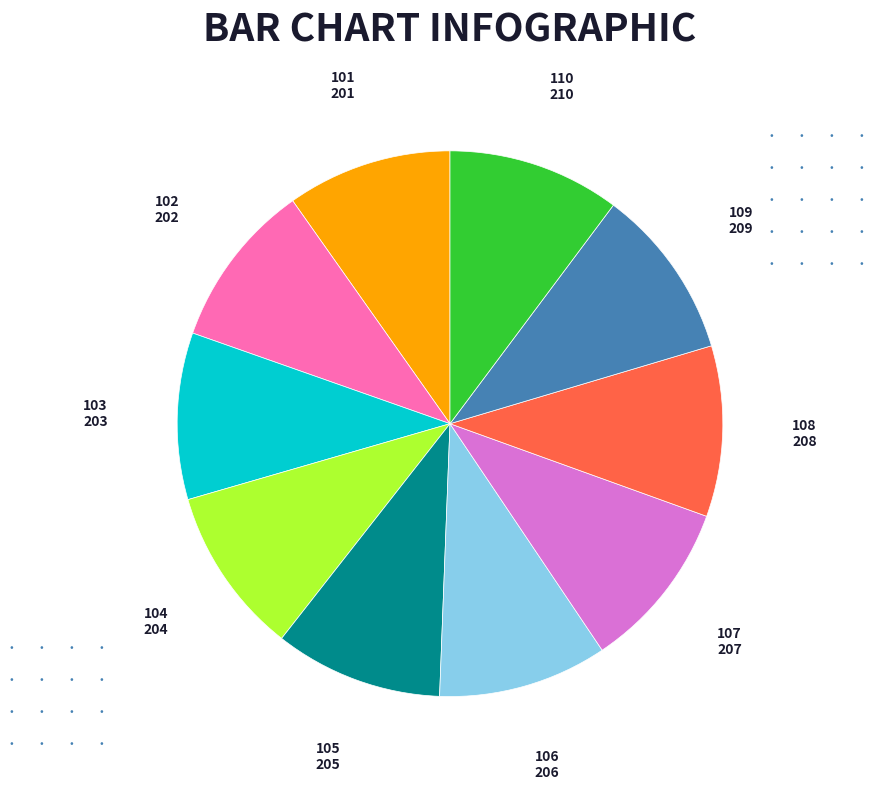

Does any single category account for the majority?

No